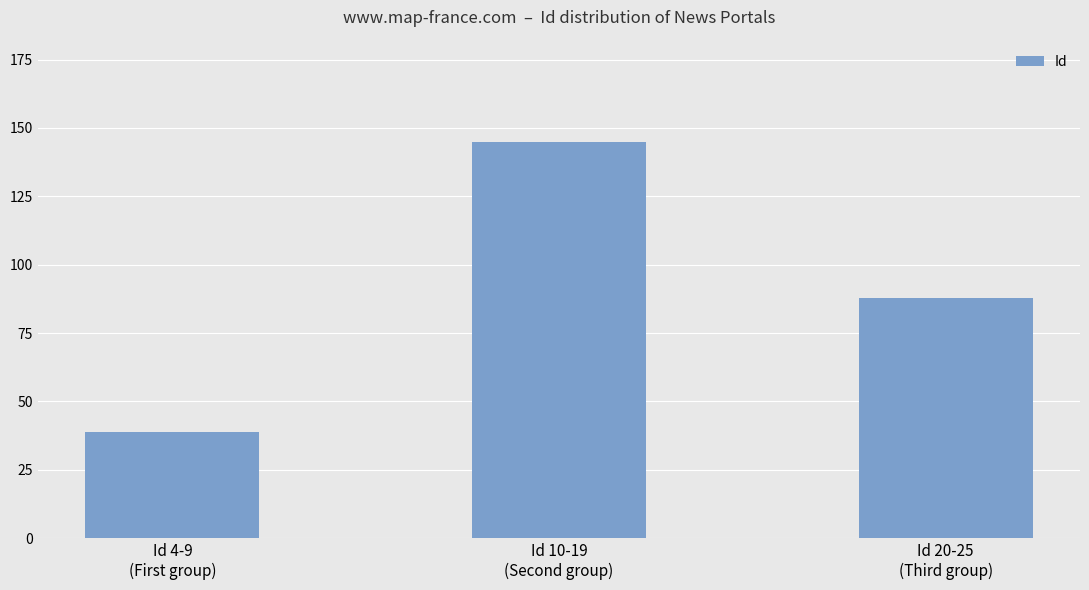

List the labels in order of value, smallest first.

Id 4-9
(First group), Id 20-25
(Third group), Id 10-19
(Second group)